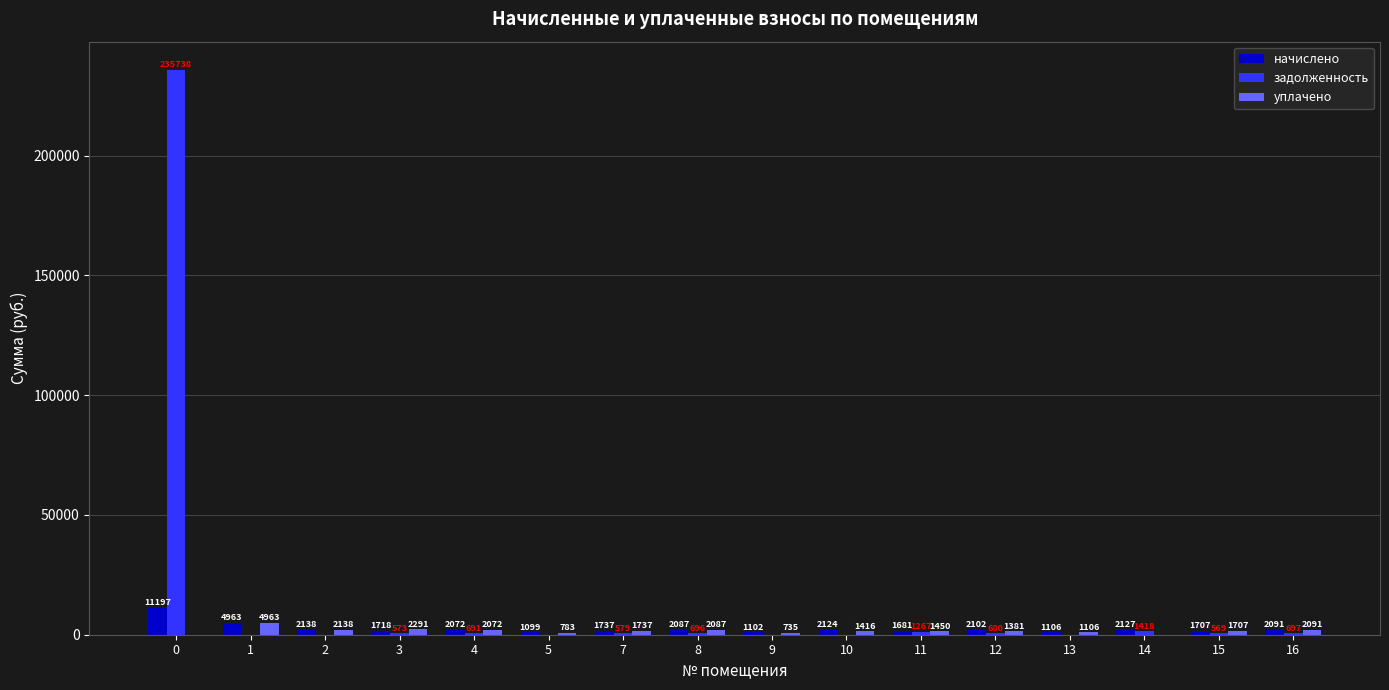

What is the sum of the задолженность values at 14 and 10?

1418.4